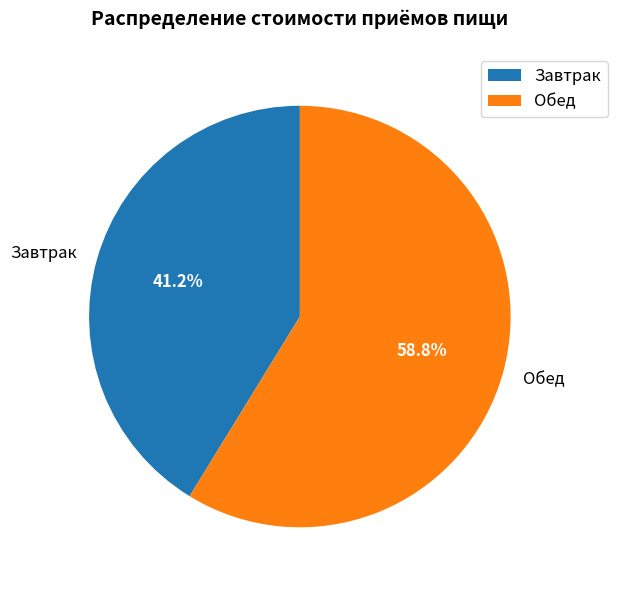

To the nearest percent, what is the difference between the largest and smallest slice percentages?

18%